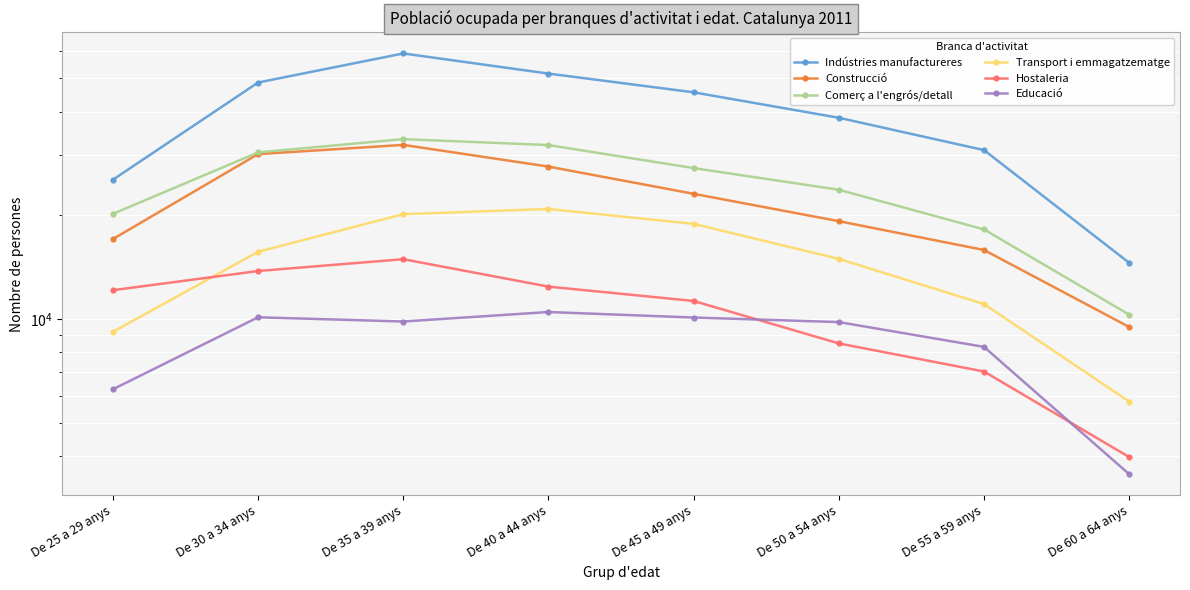

What is the maximum value for Transport i emmagatzematge?

20861